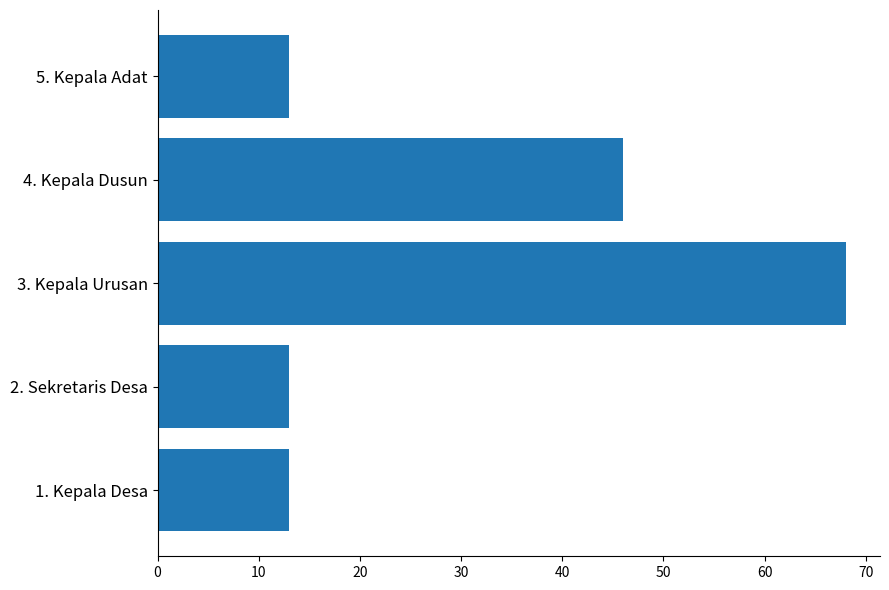

Count the values in the range 13 to 46.

4